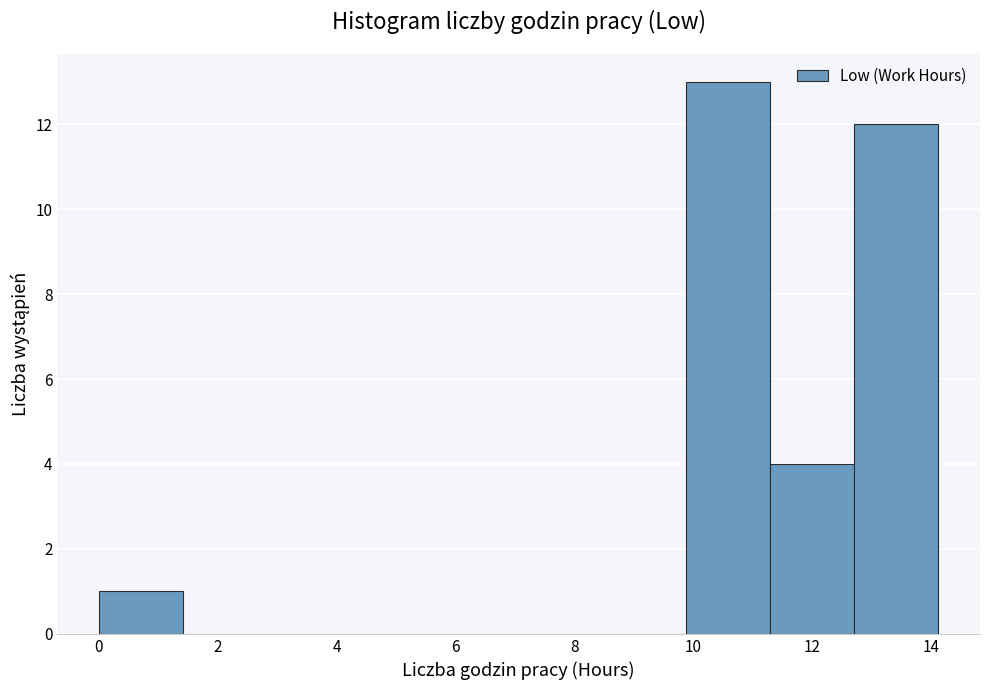

Reading left to right, list every bar in this chart as the range it spans on the x-axis followed by its height. Neither the bar edges nor the heights are printed on the chart, so give them approximately, as read against the axes.

0.0 to 1.4: 1
1.4 to 2.8: 0
2.8 to 4.2: 0
4.2 to 5.6: 0
5.6 to 7.0: 0
7.0 to 8.4: 0
8.4 to 9.8: 0
9.8 to 11.2: 13
11.2 to 12.8: 4
12.8 to 14.2: 12